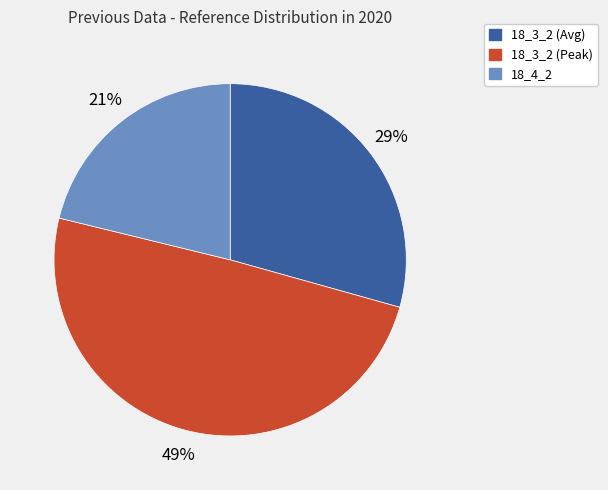

What is the largest slice in the pie chart?

18_3_2 (Peak)